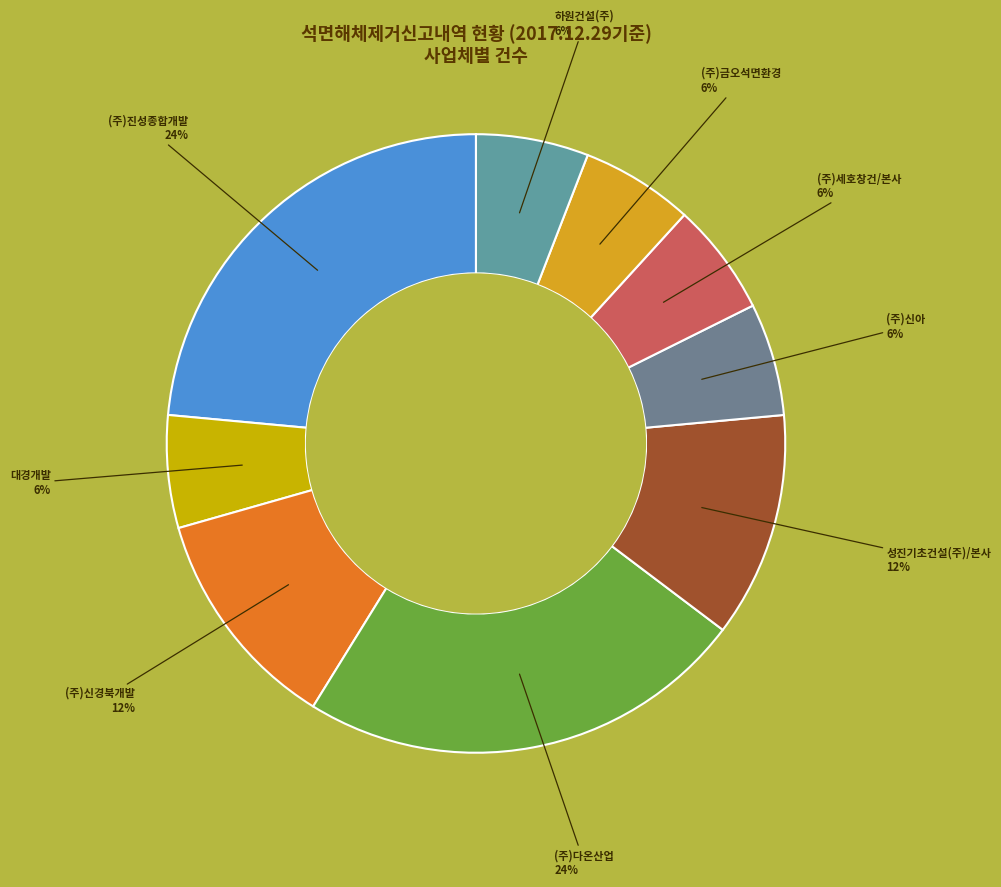

Does (주)신경북개발 account for over 50% of the chart?

No